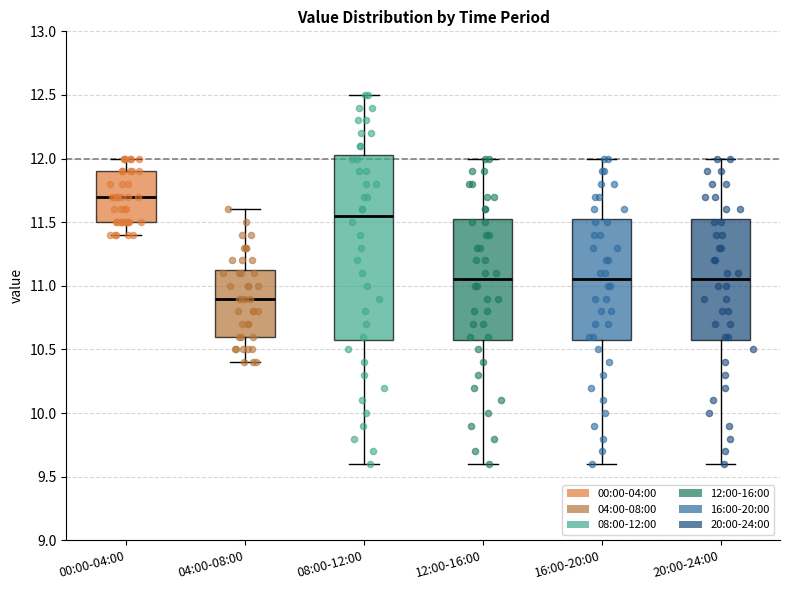

Reading left to right, transcribe this box plot: for each box, give where its median line is, the range the box spans, and where its two whiskers end, as read against the y-axis. The values are not printed on the chart, so give them approximately, as read against the axis.

00:00-04:00: median 11.70, box 11.50 to 11.90, whiskers 11.40 to 12.00
04:00-08:00: median 10.90, box 10.60 to 11.15, whiskers 10.40 to 11.60
08:00-12:00: median 11.55, box 10.60 to 12.05, whiskers 9.60 to 12.50
12:00-16:00: median 11.05, box 10.60 to 11.55, whiskers 9.60 to 12.00
16:00-20:00: median 11.05, box 10.60 to 11.55, whiskers 9.60 to 12.00
20:00-24:00: median 11.05, box 10.60 to 11.55, whiskers 9.60 to 12.00